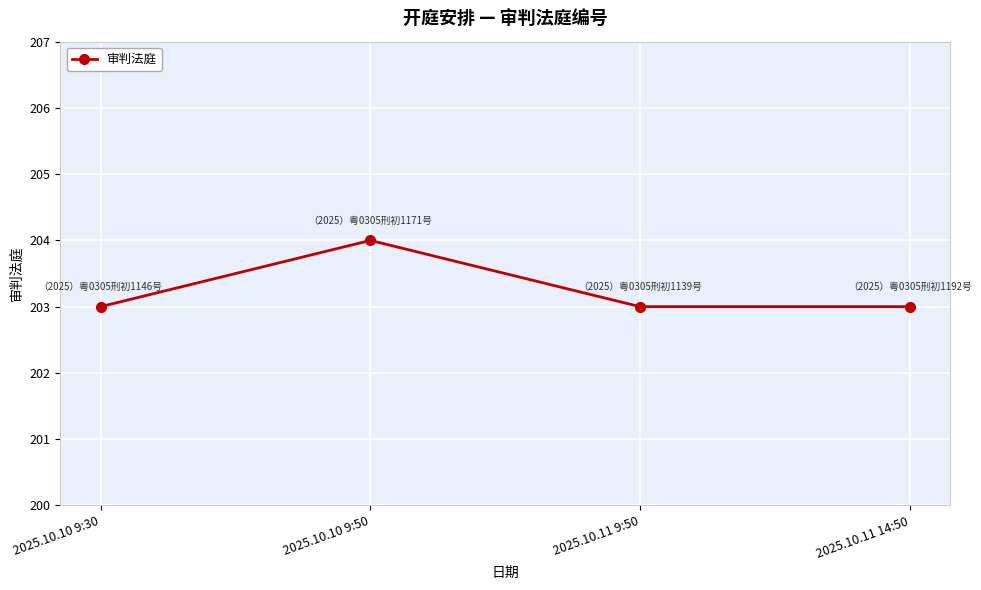

Reading right to left, transcribe all the data shown in this chart.

2025.10.11 14:50=203	2025.10.11 9:50=203	2025.10.10 9:50=204	2025.10.10 9:30=203